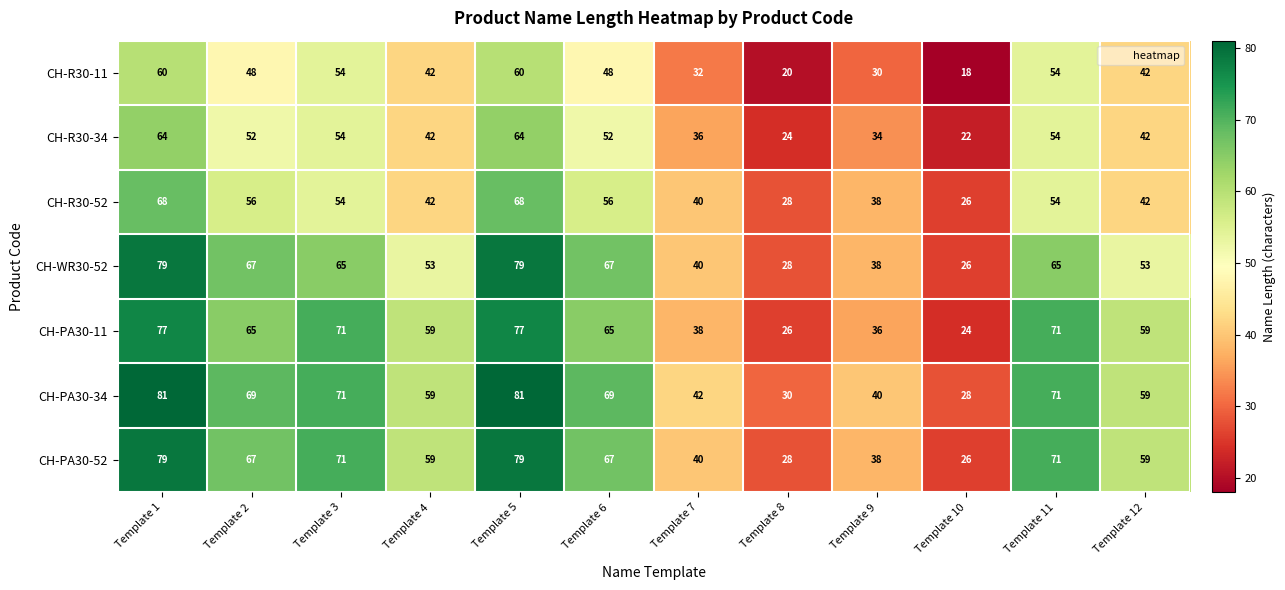

What is the difference between the highest and lowest values at Template 7?

10